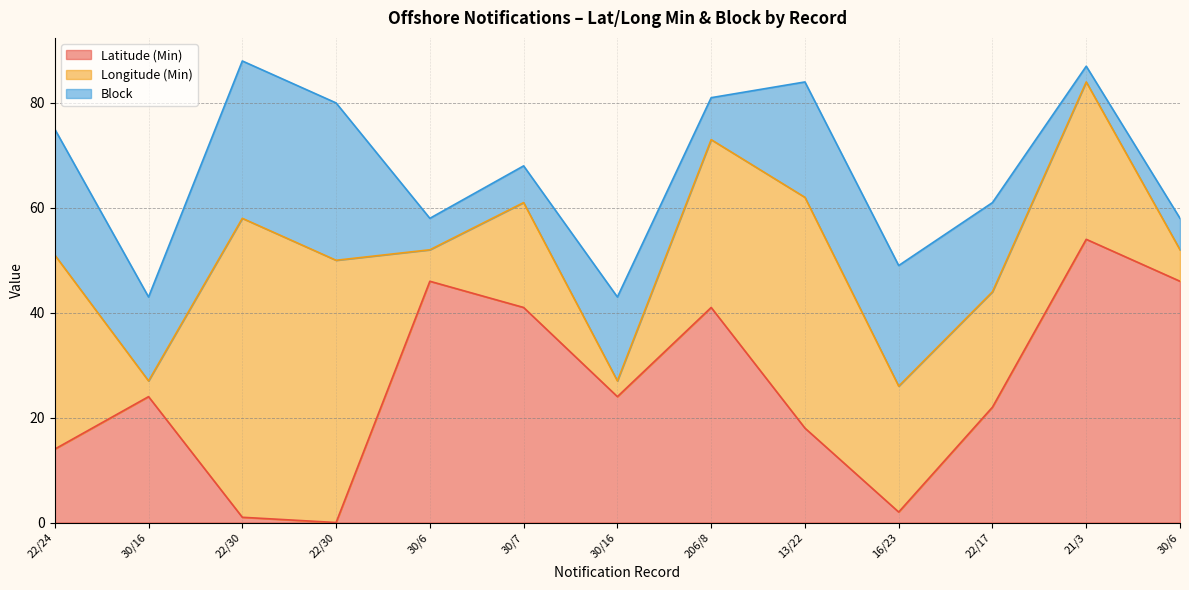

What is the difference between the maximum and minimum values in the Longitude (Min) series?

54